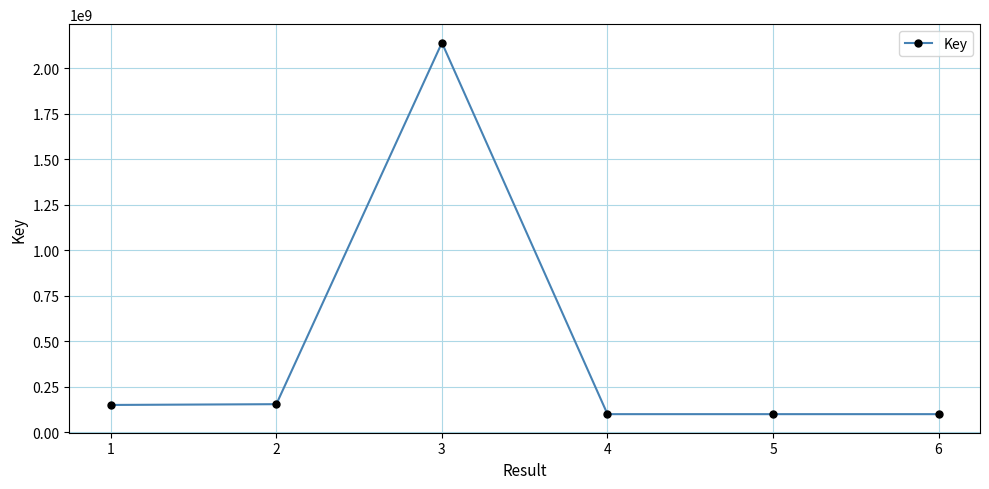

What is the ratio of the value at 5 to the value at 2?

0.6